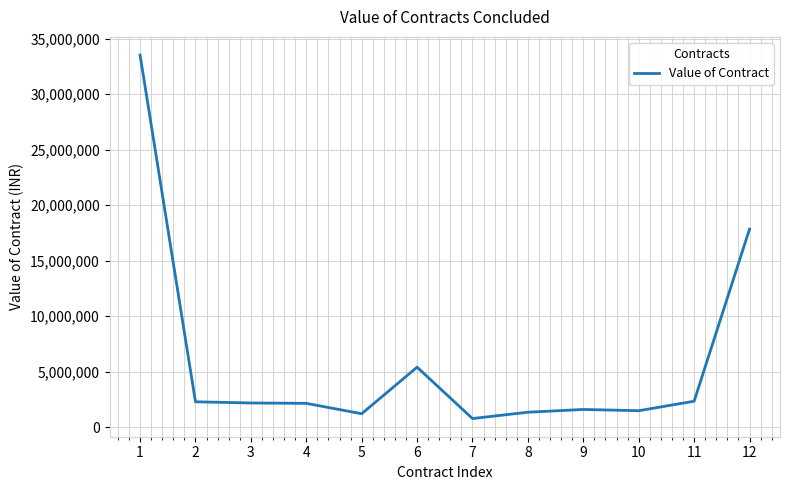

What is the greatest value displayed?

33511983.3